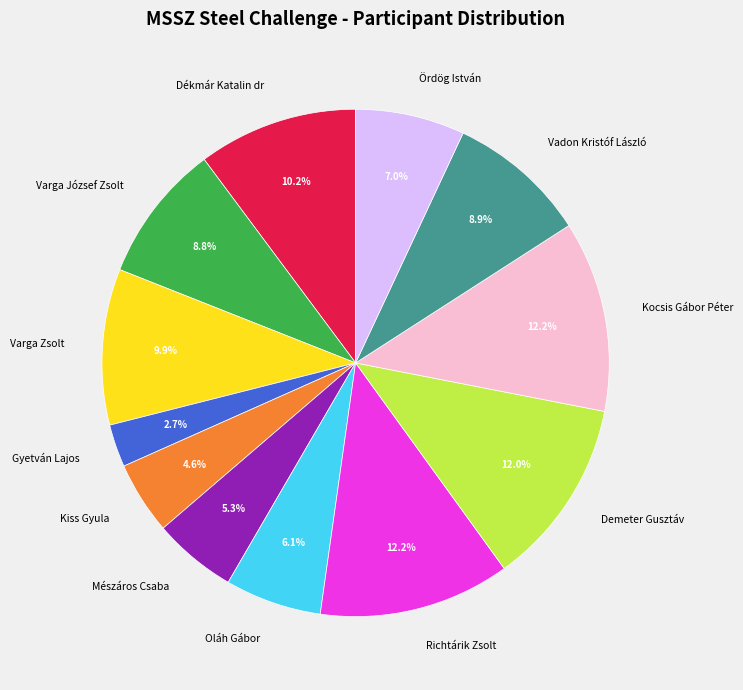

Approximately how many times larger is the value at Mészáros Csaba compared to Ördög István?

0.8